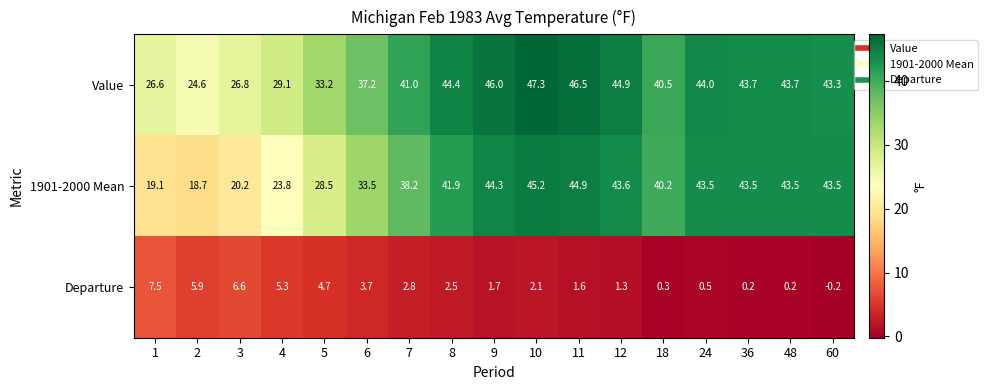

Which series has the largest range (max minus min)?

1901-2000 Mean